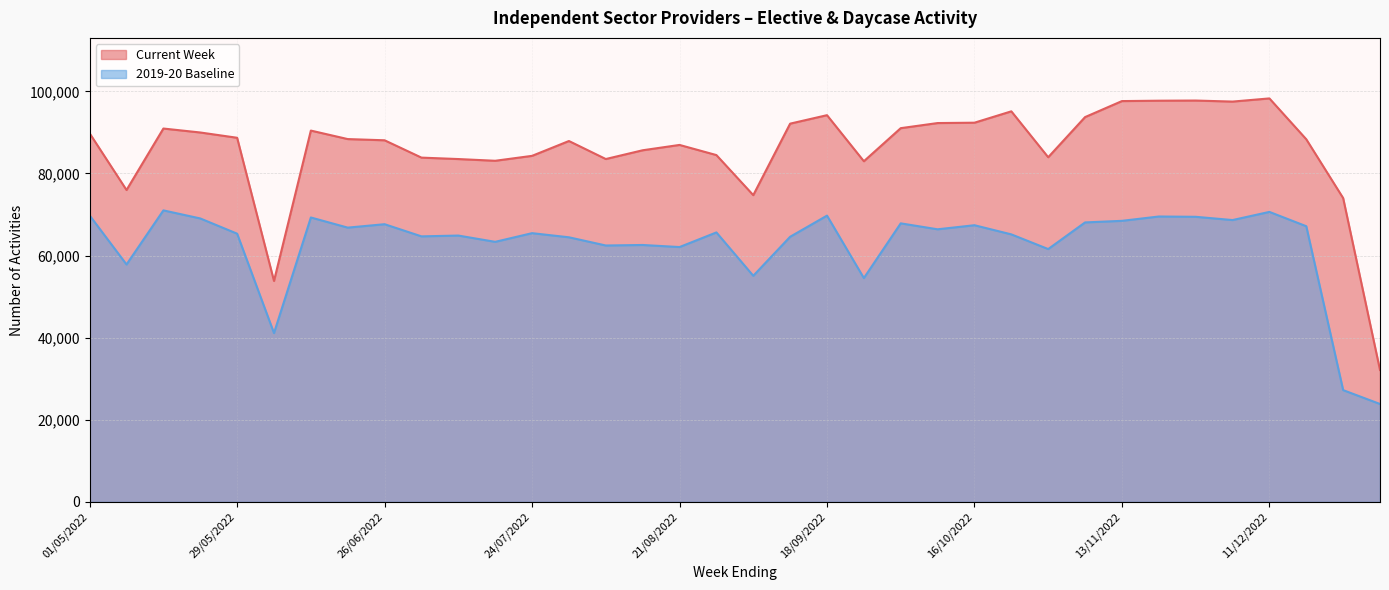

Rank the series by their average value, from highest to lowest.

Current Week, 2019-20 Baseline